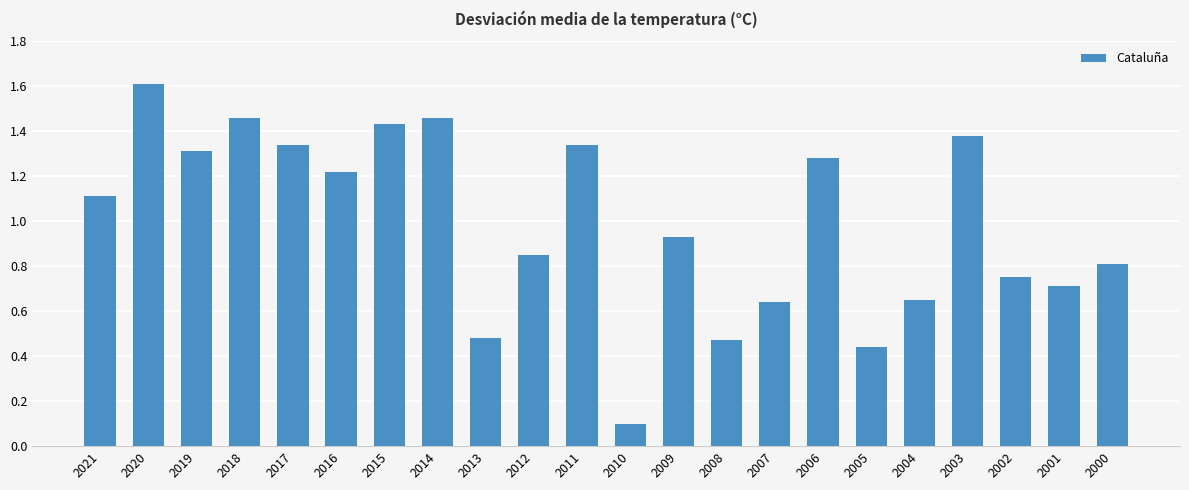

Count the number of data series in this chart.

1